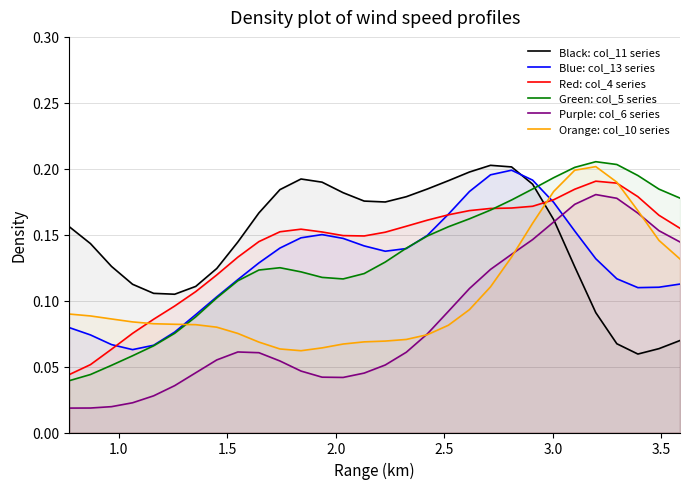

True or false: Black: col_11 series and Orange: col_10 series intersect in this chart.

True